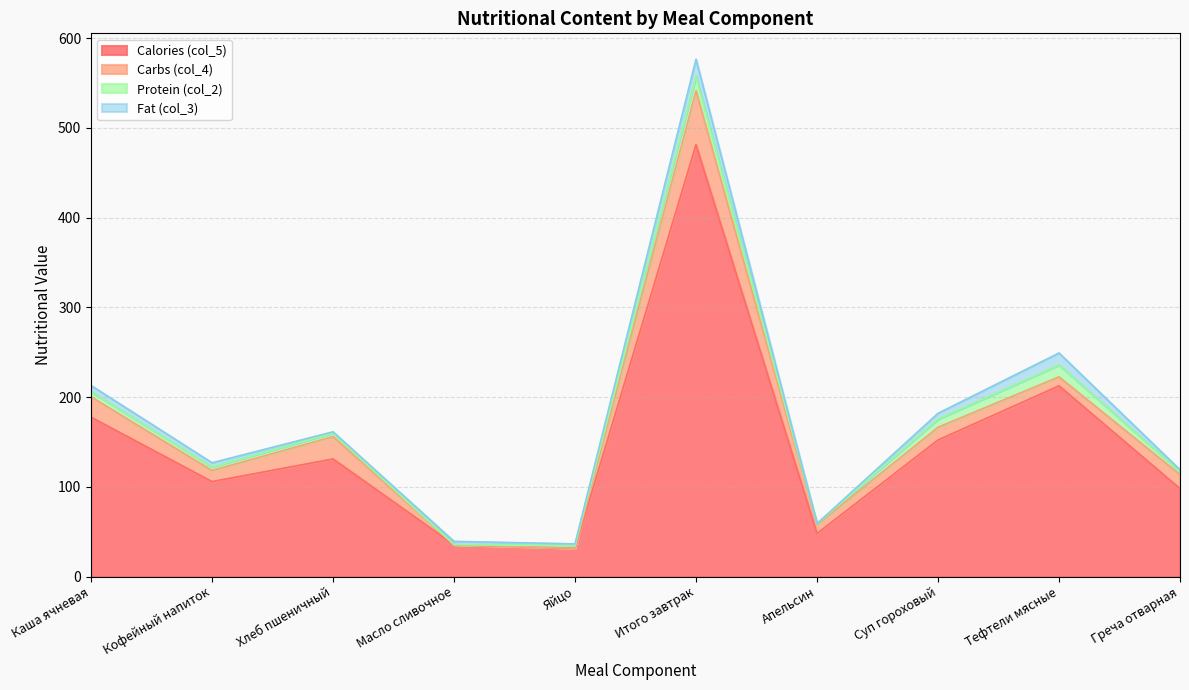

What is the difference between the second highest and second lowest values in the Protein (col_2) series?

12.2